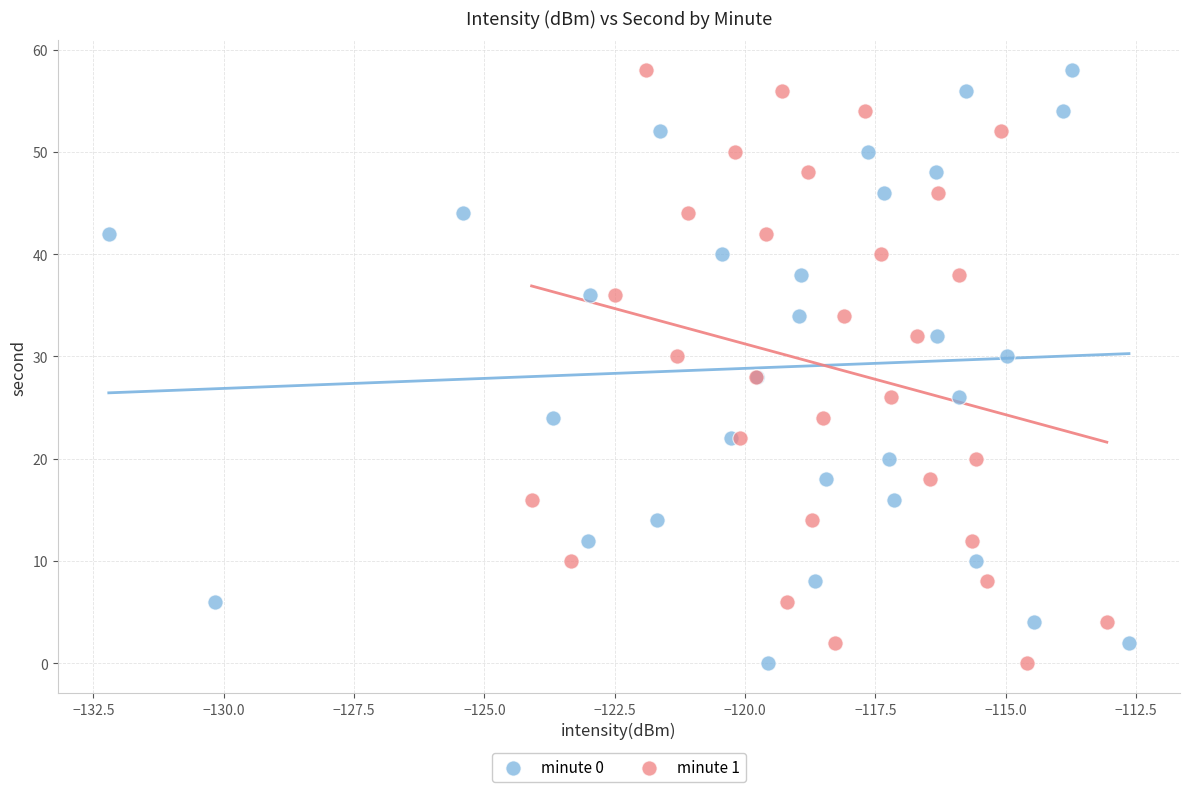

What are all the series names shown in the legend?

minute 0, minute 1